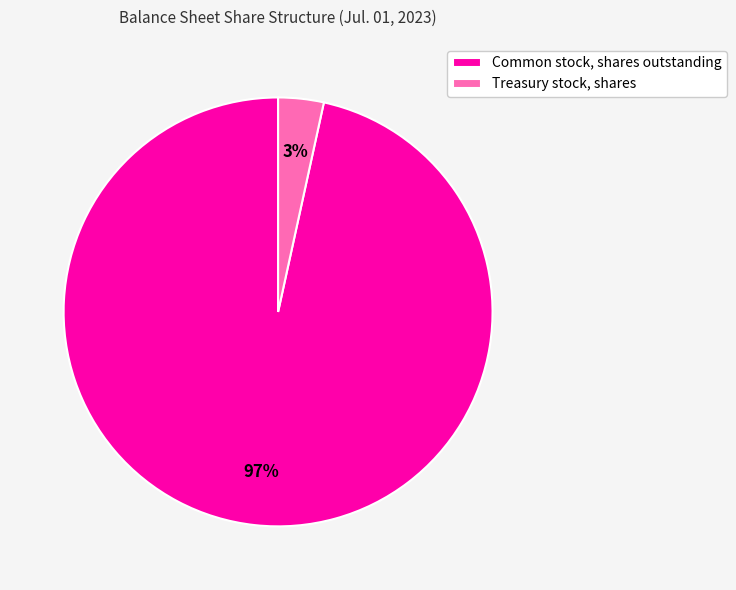

To the nearest percent, what is the average slice percentage?

50%